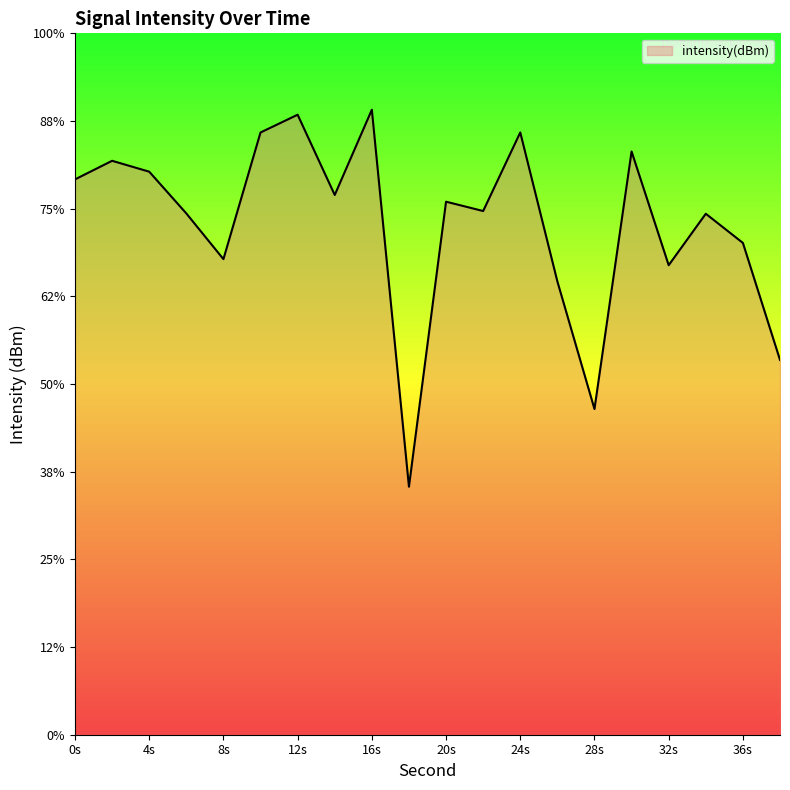

How many categories are shown in the chart?

20